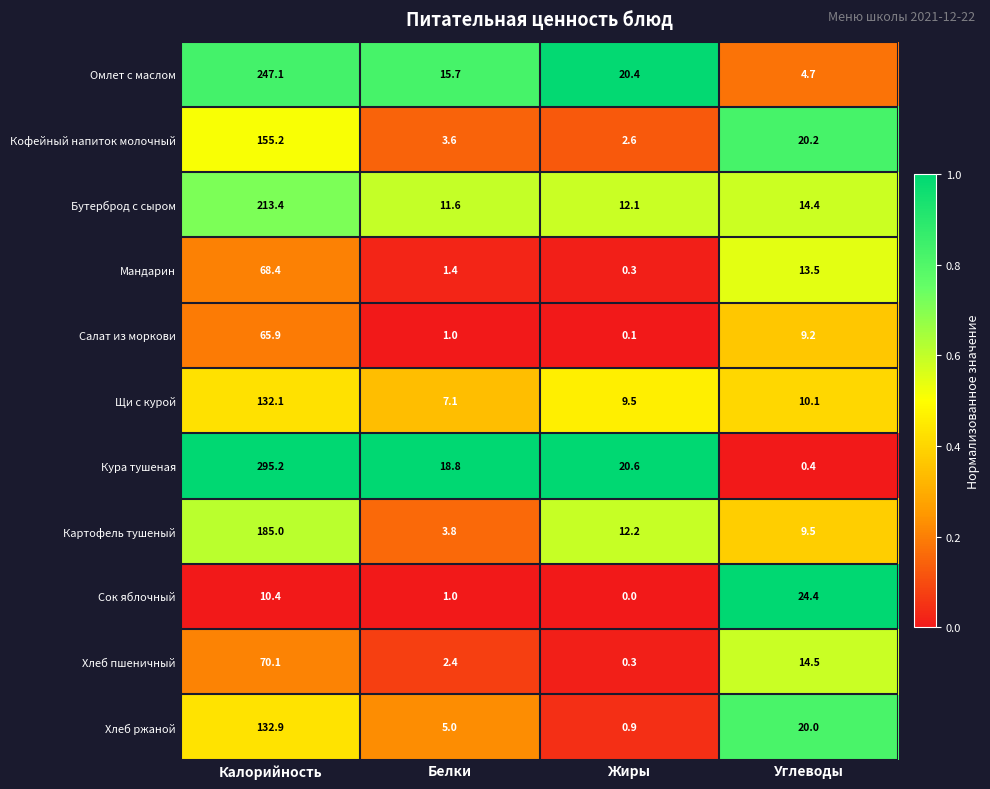

What is the minimum value for Щи с курой?

7.1